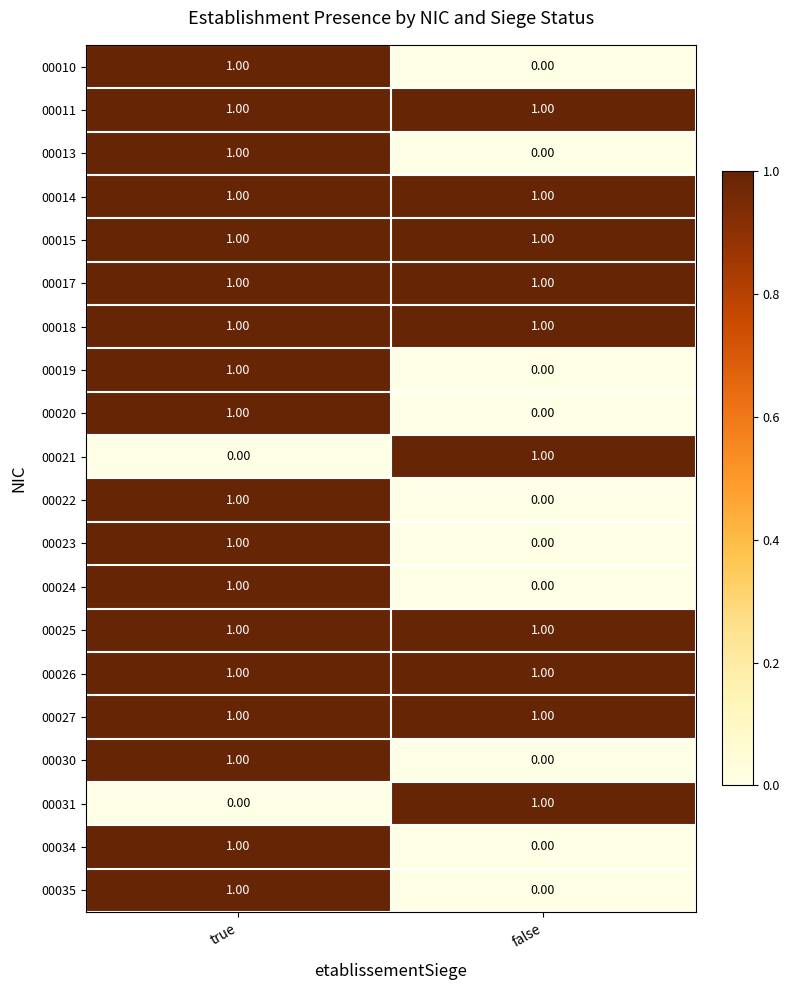

What is the total value across all series at true?

18